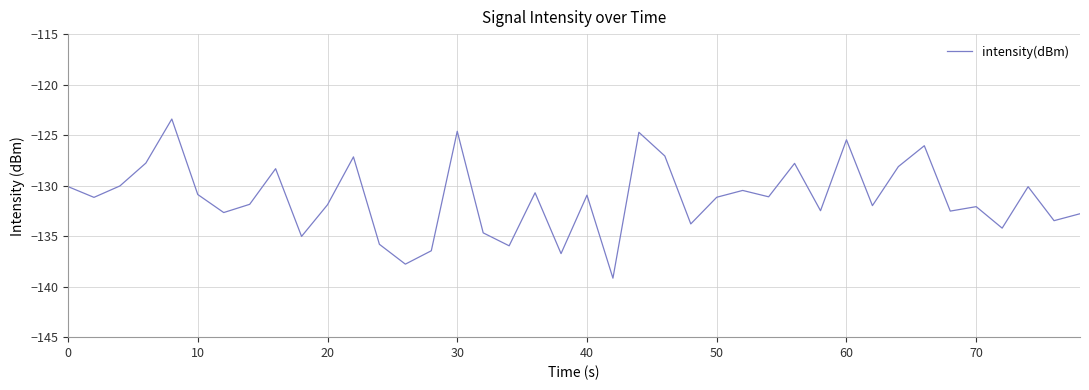

What is the difference between the maximum and minimum values?

15.8